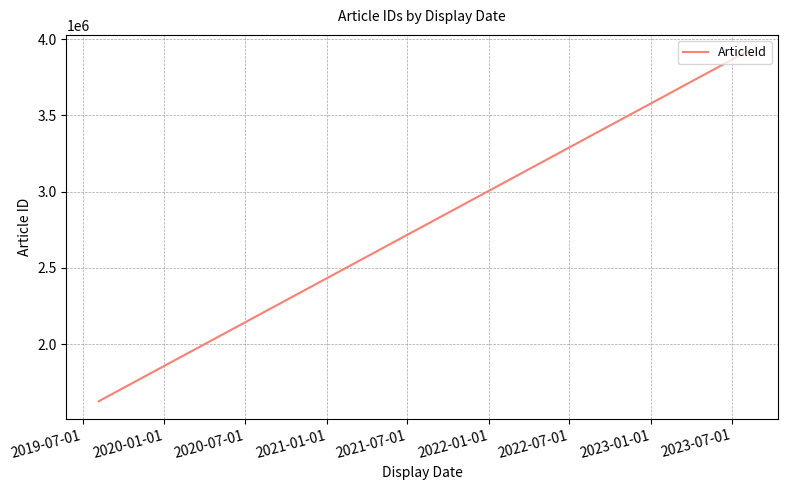

What is the average value?

2540992